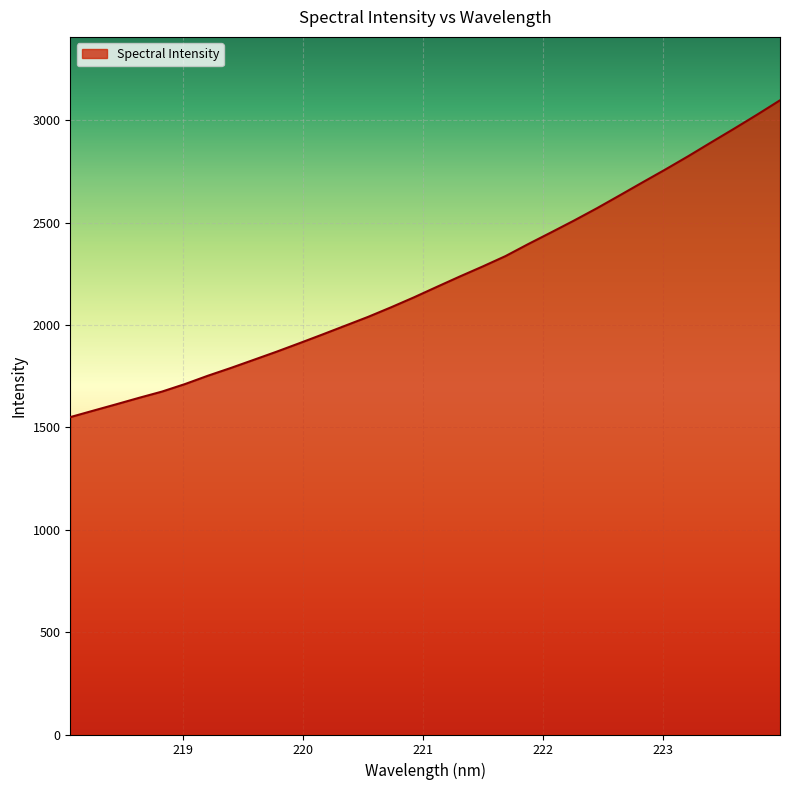

What is the maximum value shown in the chart?

3097.5